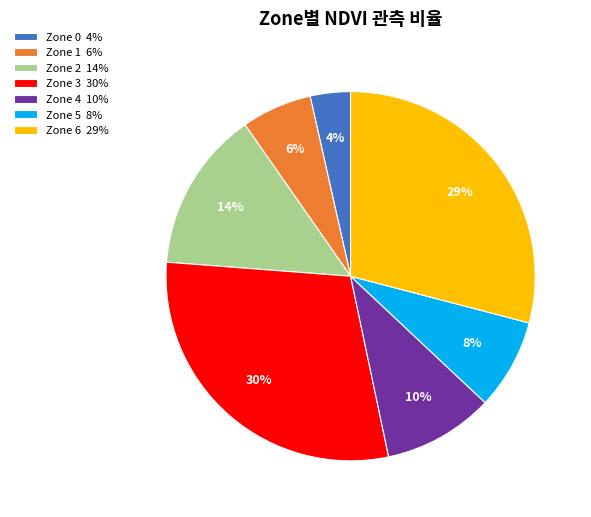

Between Zone 1 6% and Zone 5 8%, which is larger?

Zone 5 8%